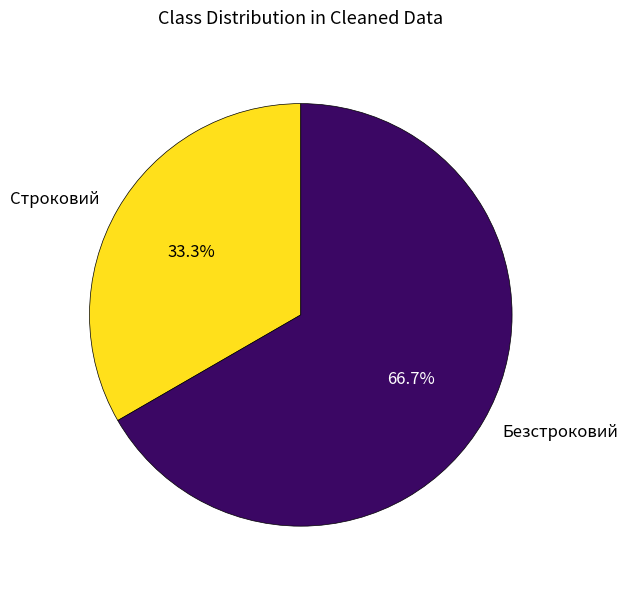

To the nearest percent, what percentage of the pie is Строковий?

33%